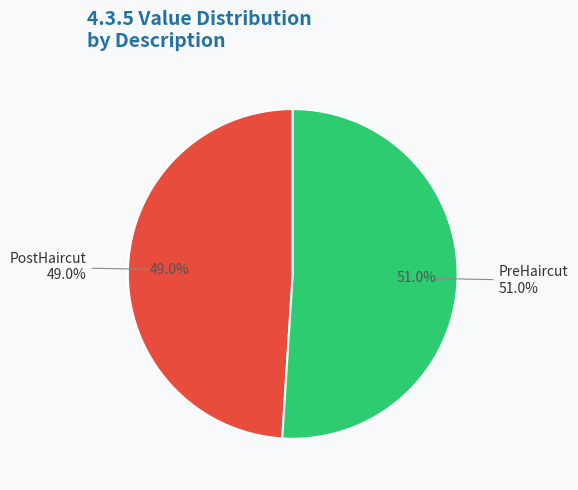

To the nearest percent, what portion does PostHaircut represent?

49%